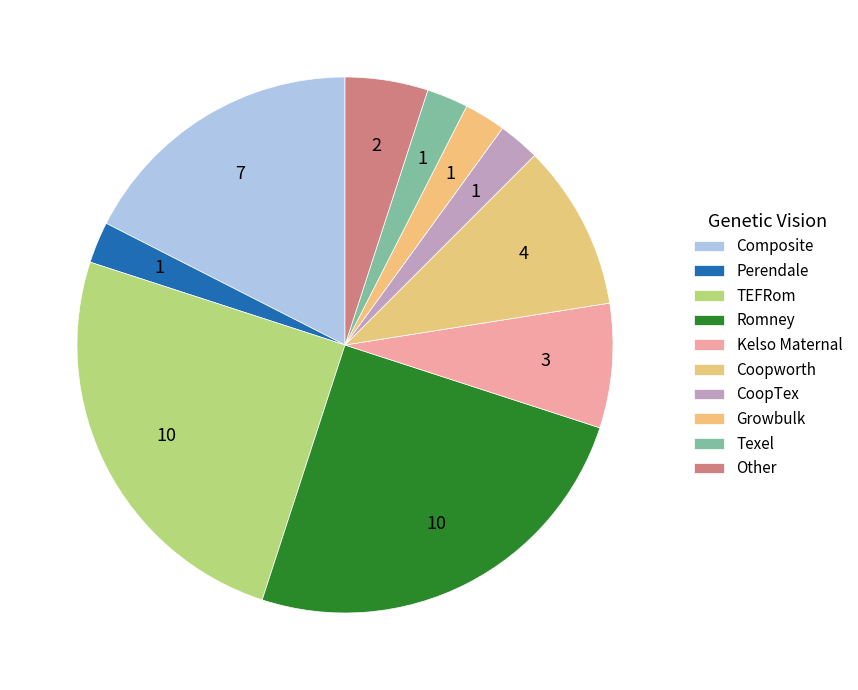

Do TEFRom and Texel together represent more than half of the pie?

No